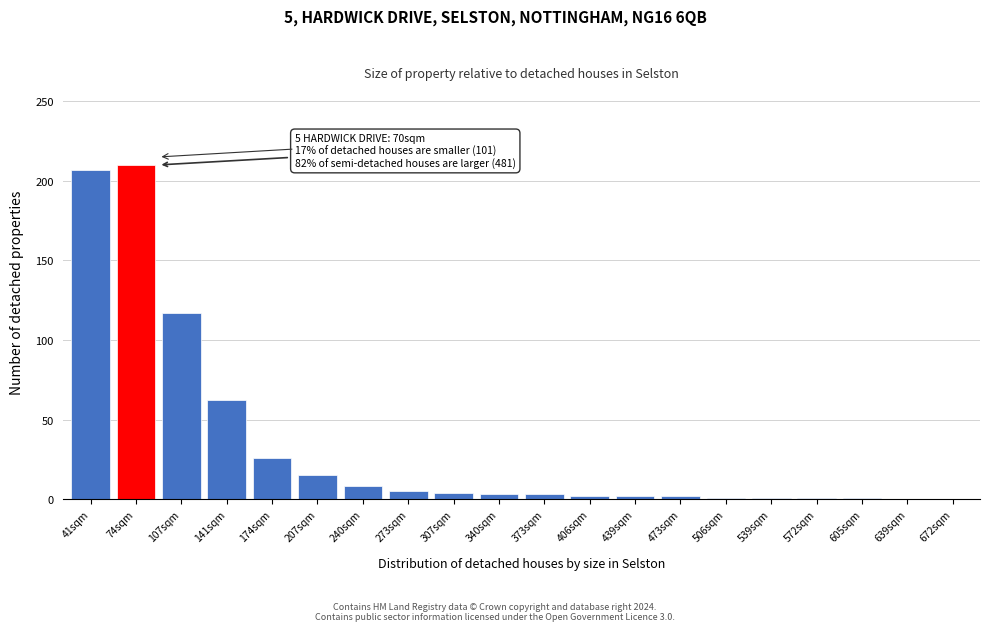

What value does the data have at 41sqm, to the nearest 50?

200